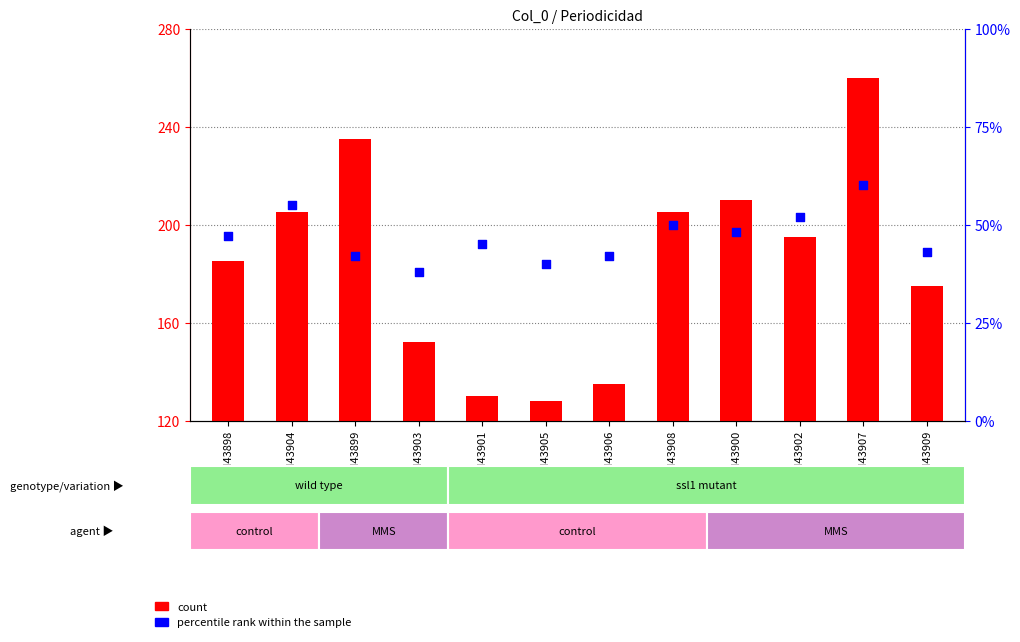

Is the value of count at GSM43902 greater than the value of percentile rank within the sample at GSM43900?

Yes